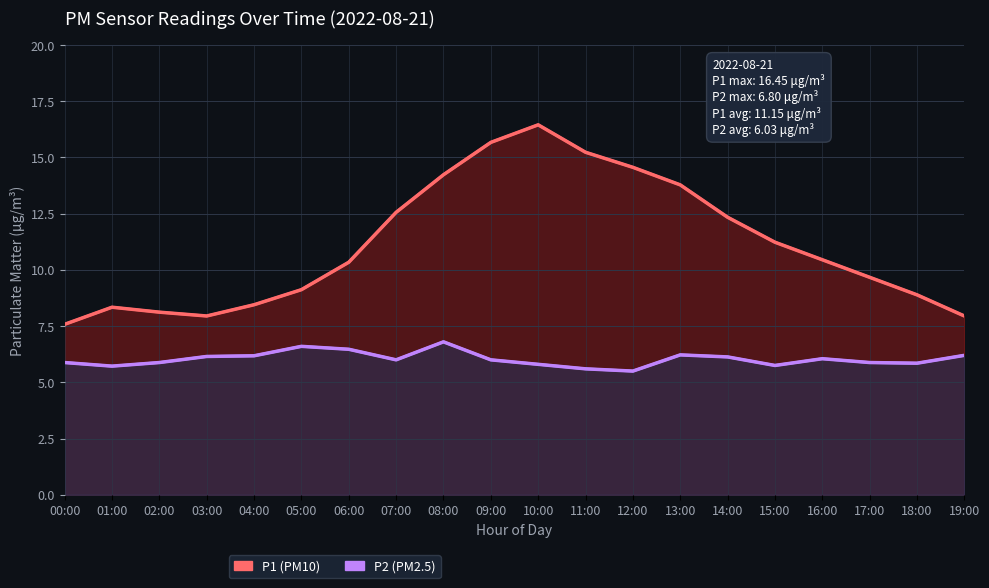

True or false: P1 (PM10) and P2 (PM2.5) intersect in this chart.

False